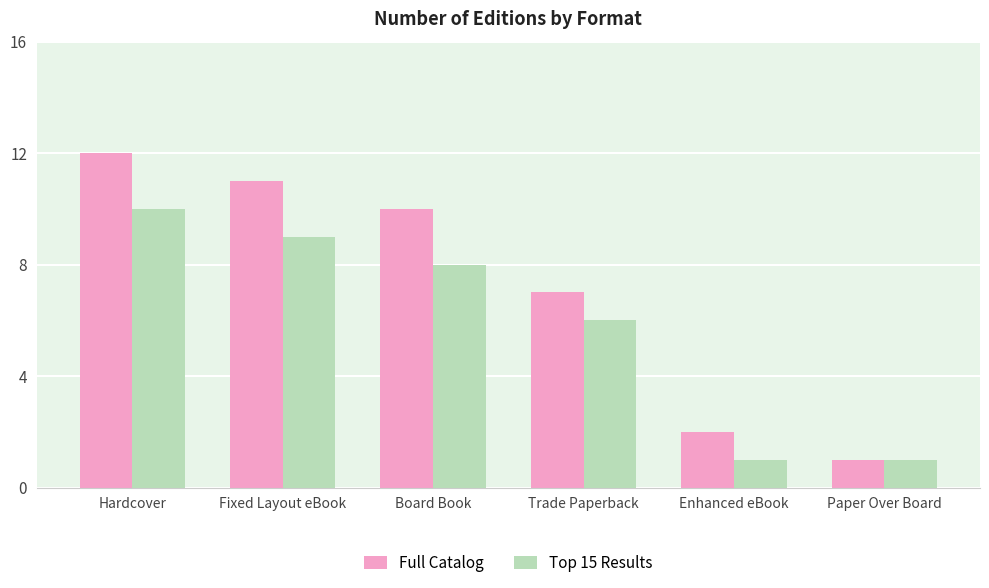

At which label does Top 15 Results reach its peak?

Hardcover